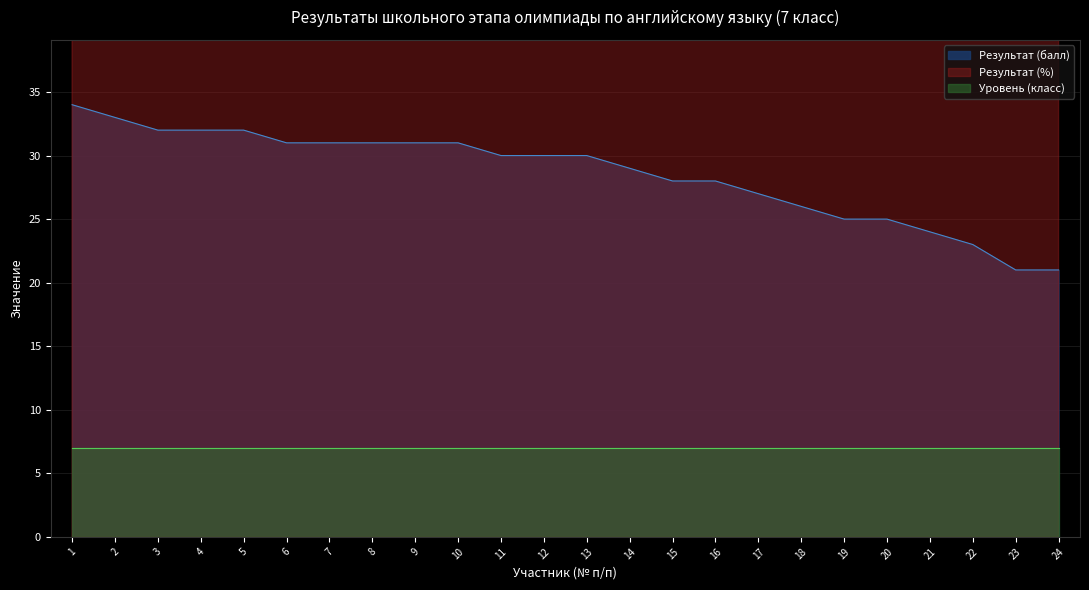

Which series has the widest spread of values?

Результат (балл)